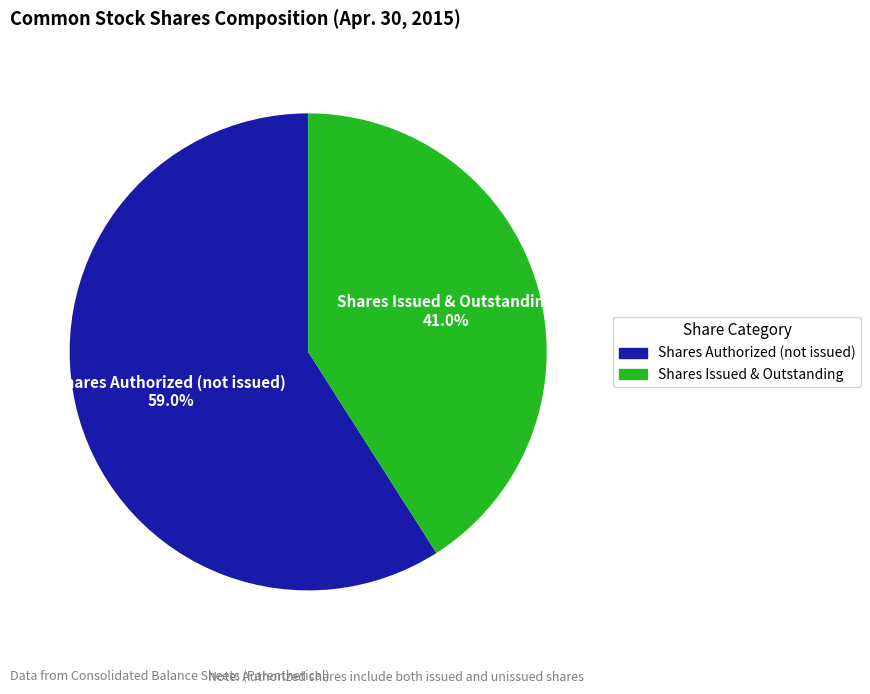

What is the largest slice in the pie chart?

Shares Authorized (not issued)